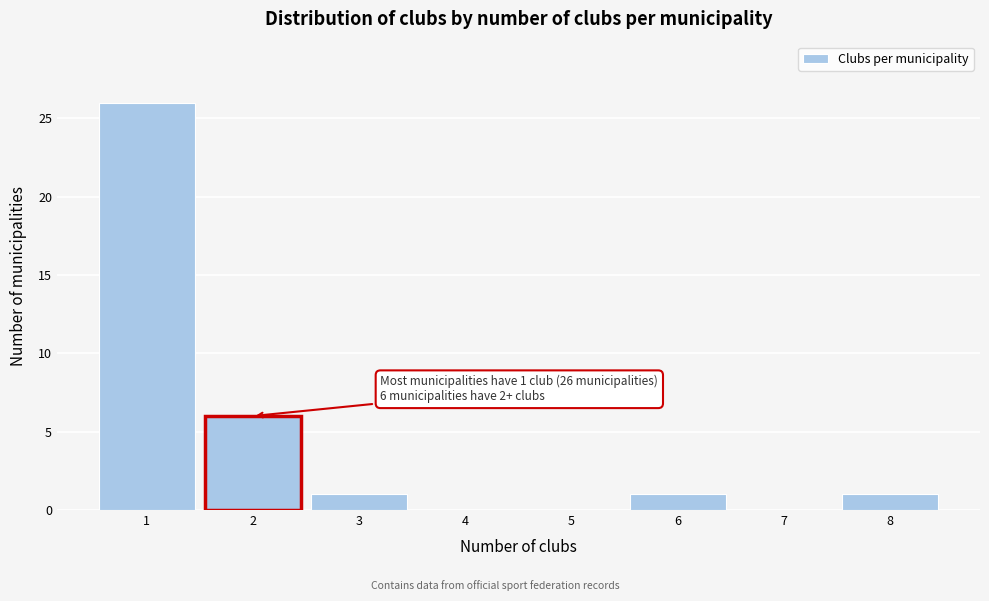

Over which range of the x-axis is the bar tallest?

0.5 to 1.5